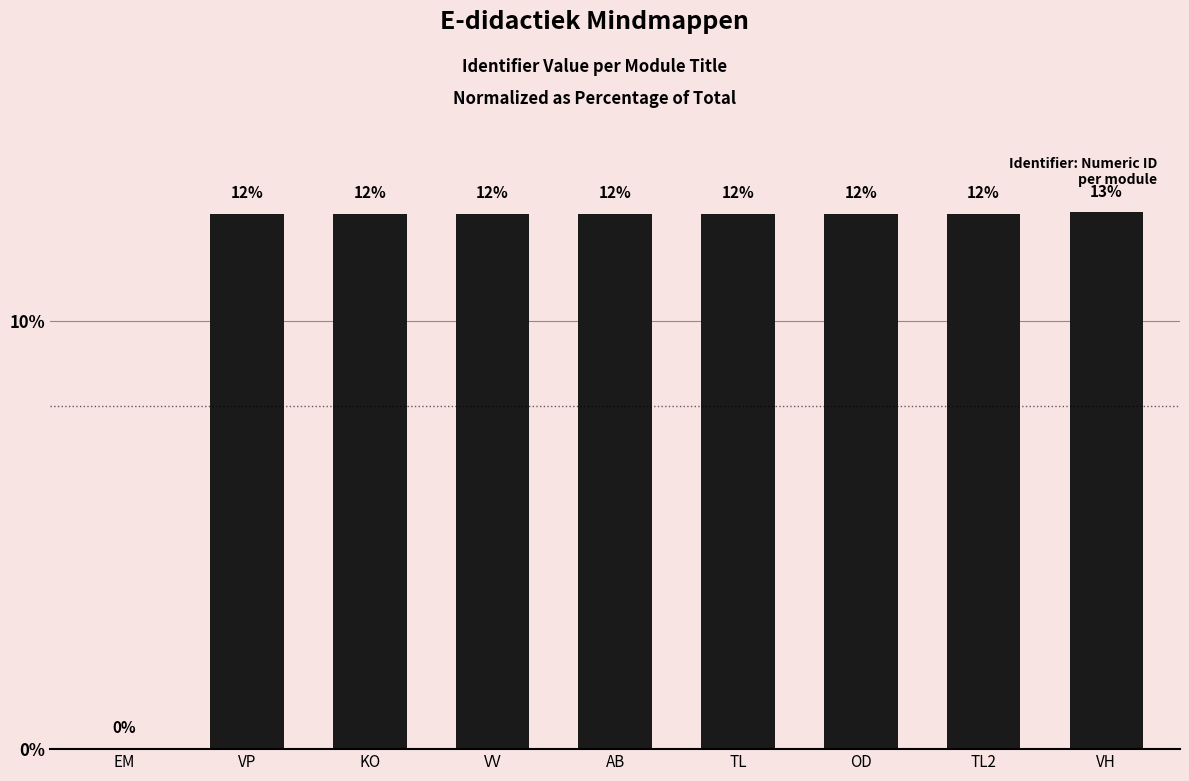

Reading left to right, transcribe all the data shown in this chart.

0.0	12.5	12.5	12.5	12.5	12.5	12.5	12.5	12.5